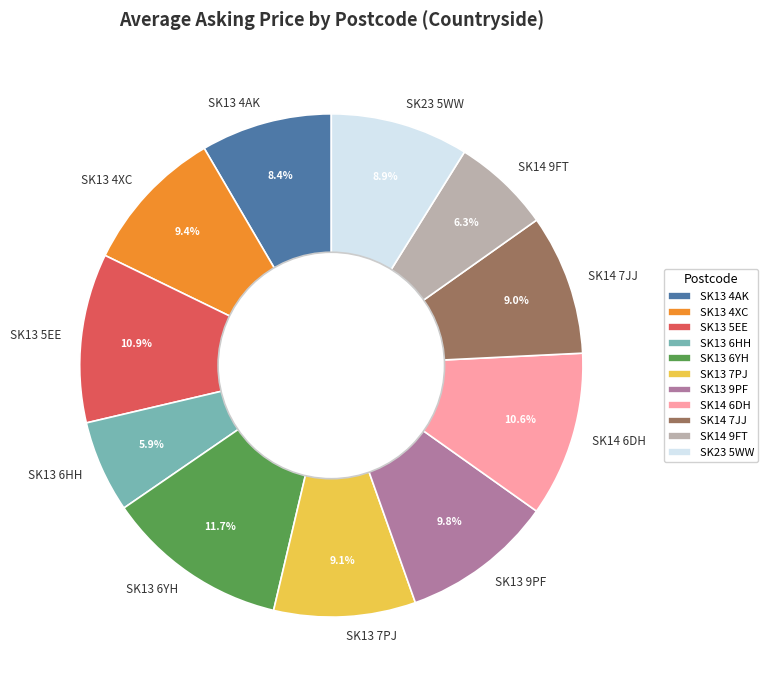

What portion of the pie excludes SK14 7JJ?

91.0%